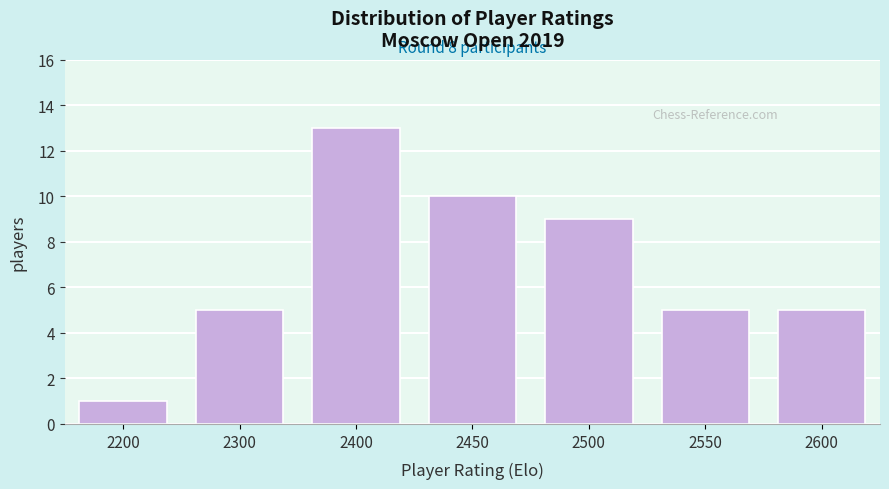

Reading left to right, what are all the values shown in this chart?

2200=1	2300=5	2400=13	2450=10	2500=9	2550=5	2600=5